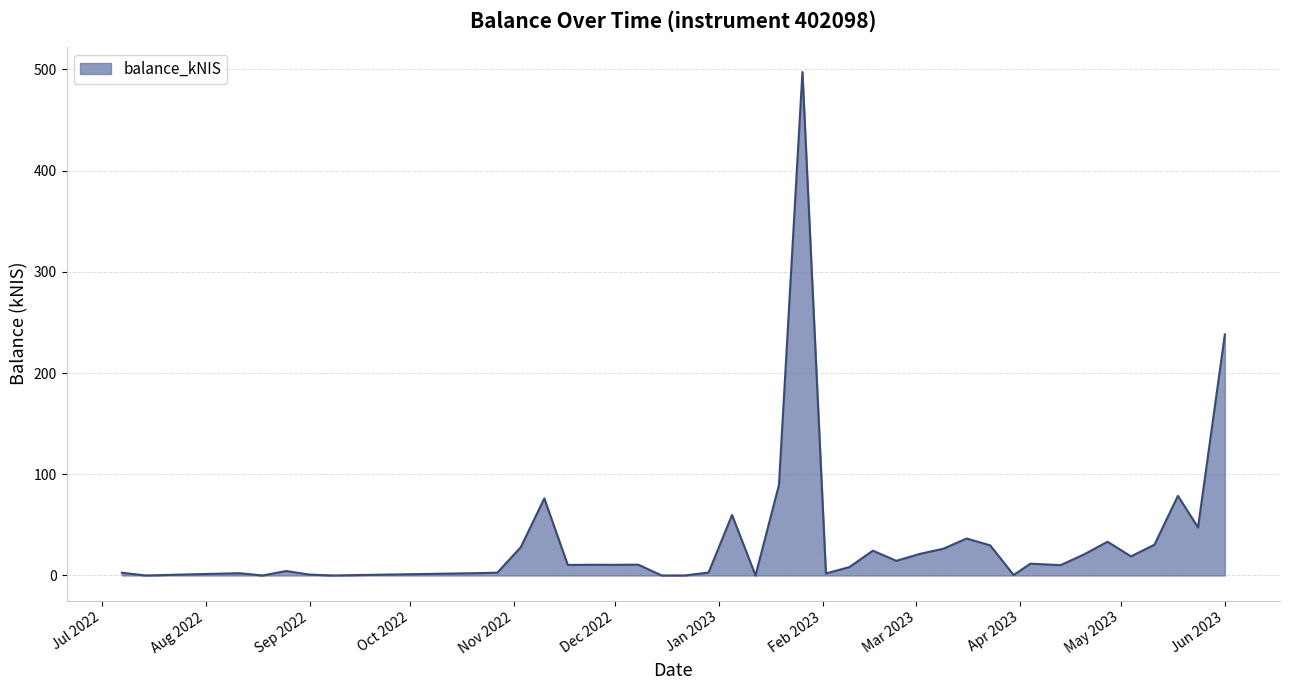

What is the difference between the maximum and minimum values?

497.3